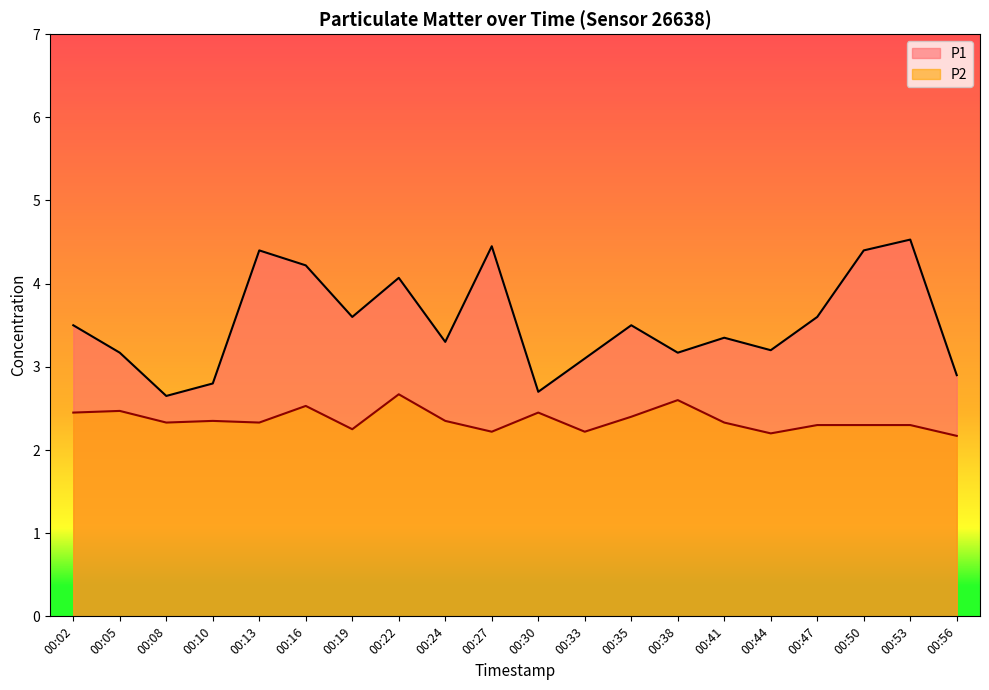

Which series has the widest spread of values?

P1